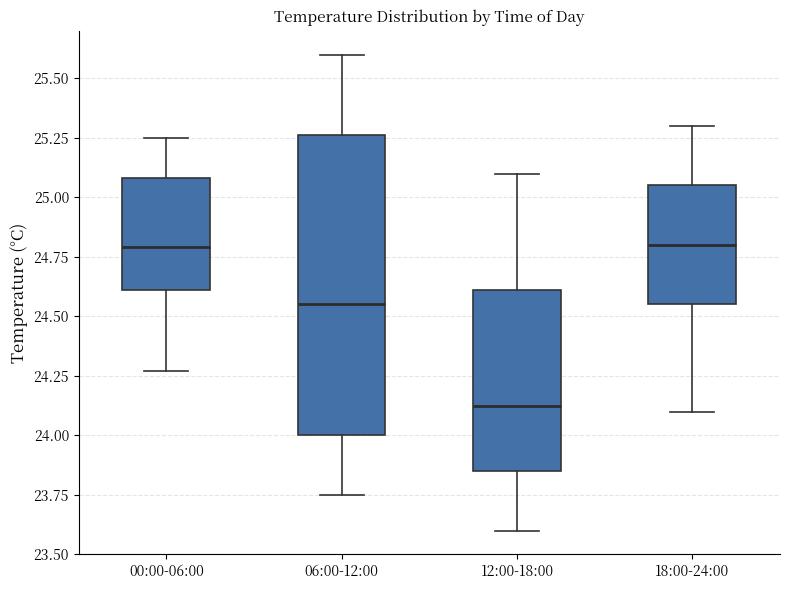

Reading left to right, transcribe this box plot: for each box, give where its median line is, the range the box spans, and where its two whiskers end, as read against the y-axis. The values are not printed on the chart, so give them approximately, as read against the axis.

00:00-06:00: median 24.80, box 24.60 to 25.10, whiskers 24.25 to 25.25
06:00-12:00: median 24.55, box 24.00 to 25.25, whiskers 23.75 to 25.60
12:00-18:00: median 24.15, box 23.85 to 24.60, whiskers 23.60 to 25.10
18:00-24:00: median 24.80, box 24.55 to 25.05, whiskers 24.10 to 25.30